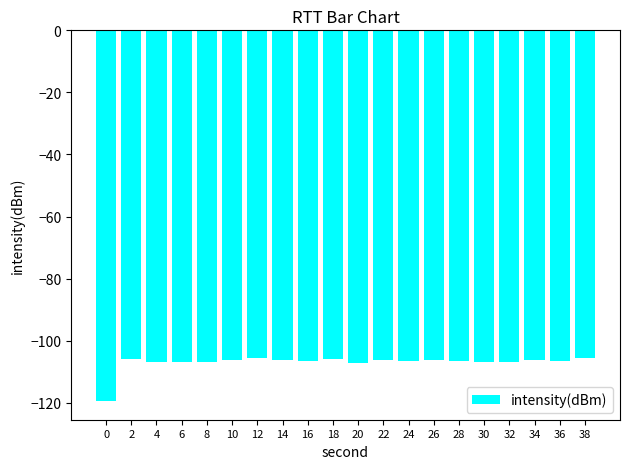

What is the value of the 5th bar from the left?

-107.0